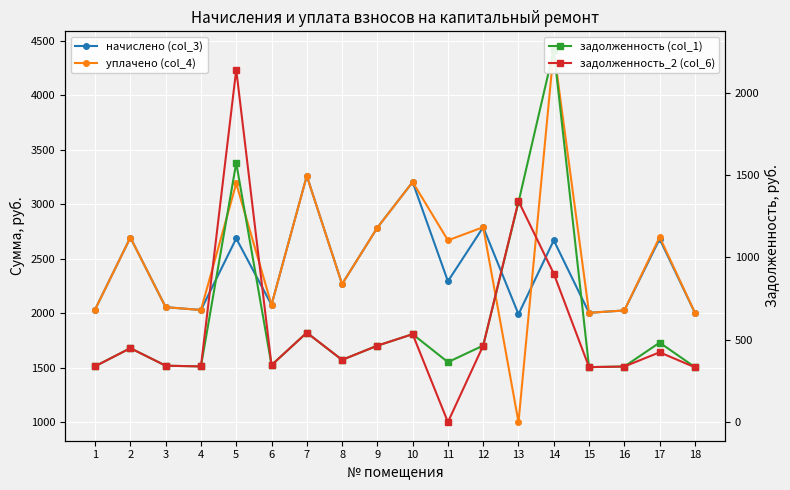

What is the highest value of the уплачено (col_4) series?

4417.9